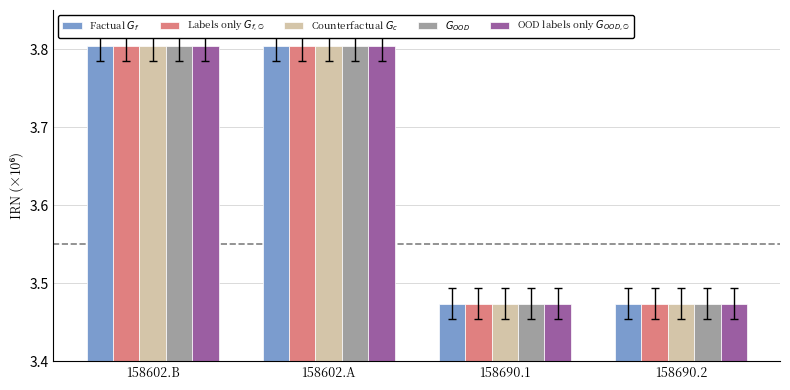

At how many categories does at least one series exceed 3?

4